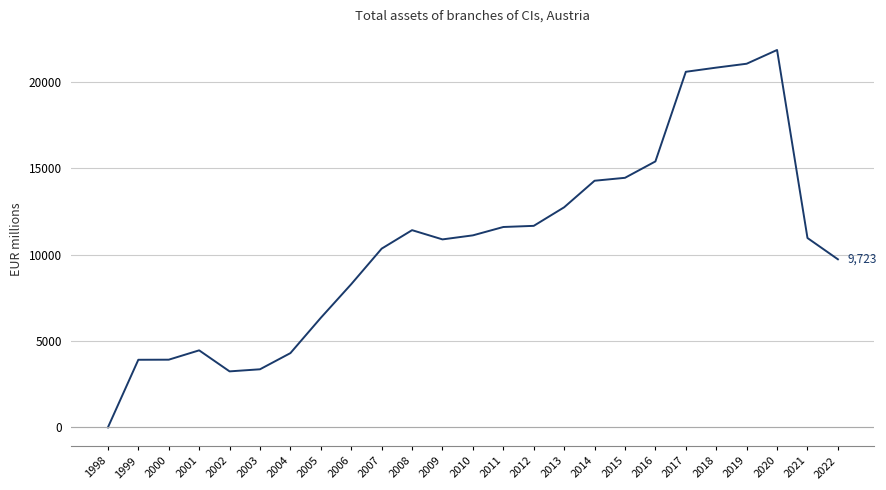

True or false: the data shows 21032 at 2019.

True